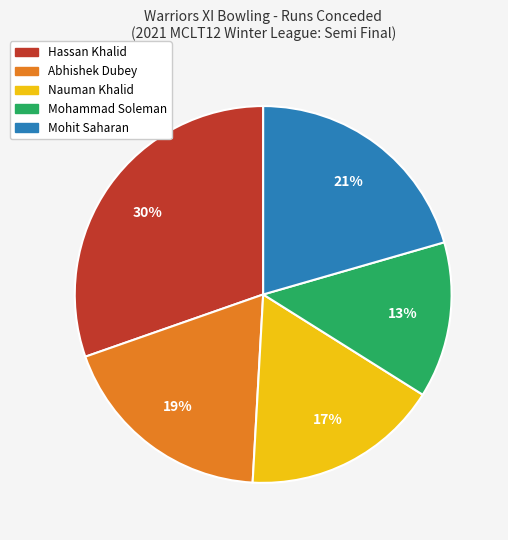

What is the smallest slice in the pie chart?

Mohammad Soleman